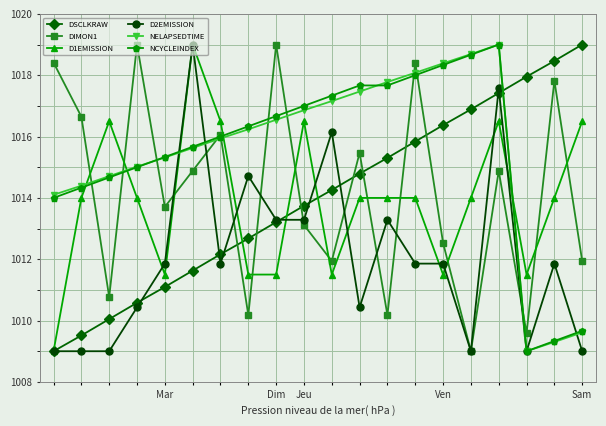

After their last crossing, which series has the higher values: DSCLKRAW or NCYCLEINDEX?

DSCLKRAW